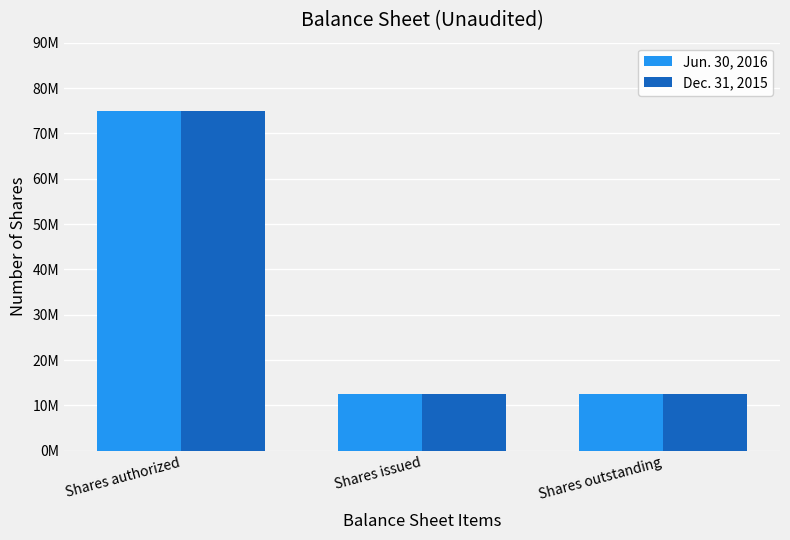

What is the label of the 3rd bar from the right?

Shares authorized